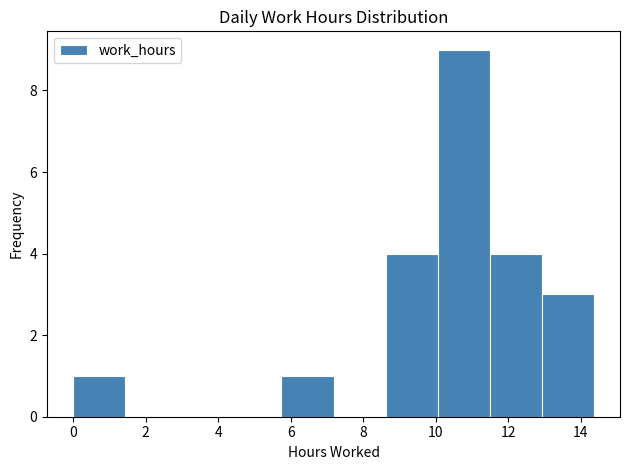

Which range on the x-axis has the tallest bar?

10.0 to 11.4